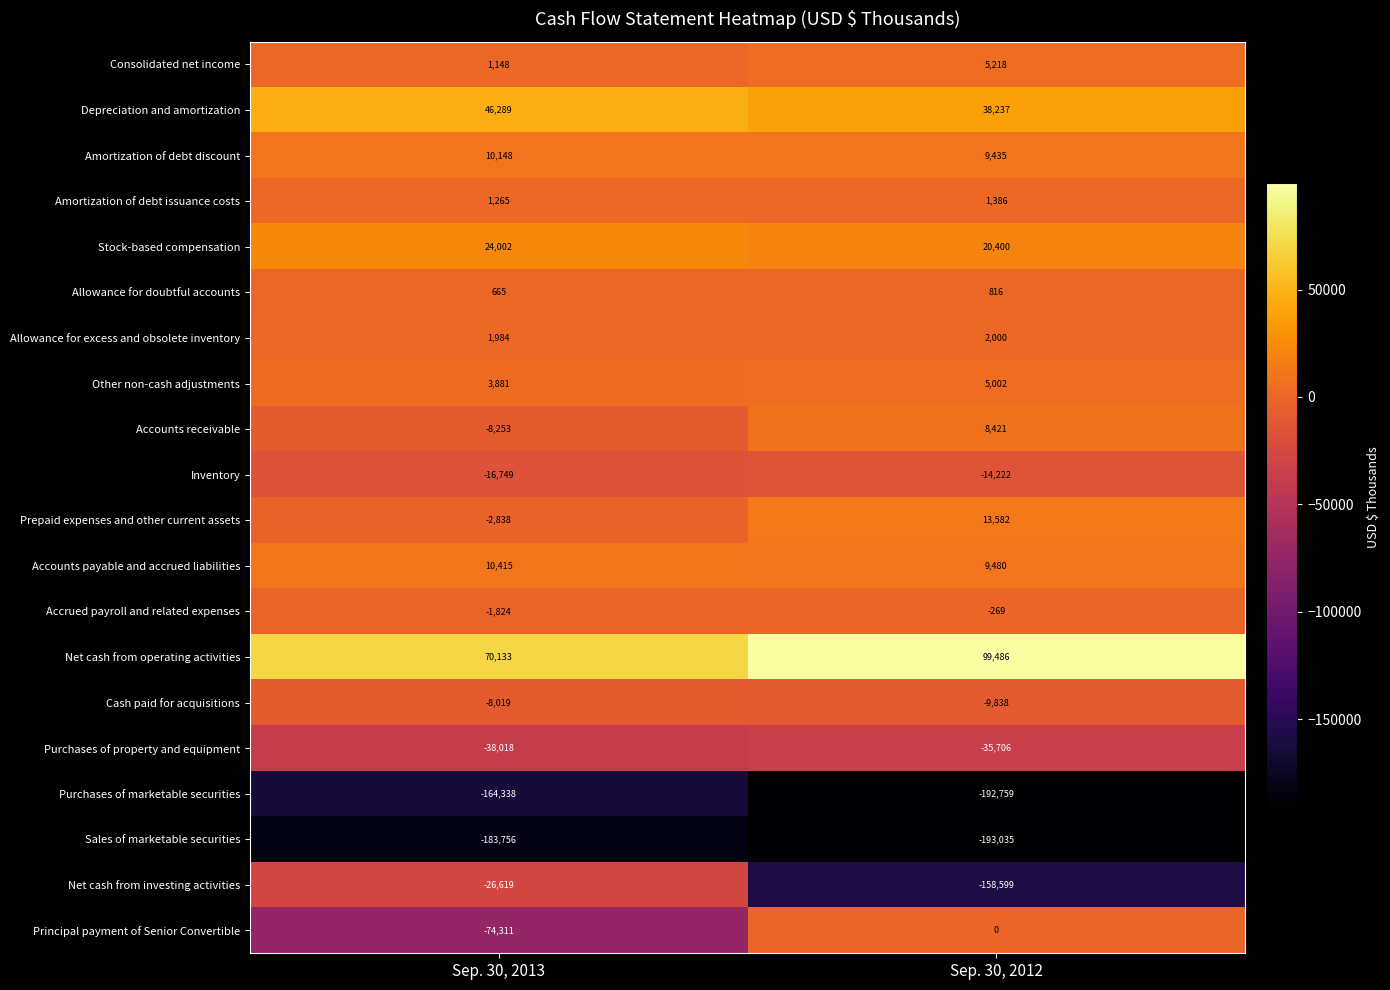

Which series has the largest total across all categories?

Net cash from operating activities